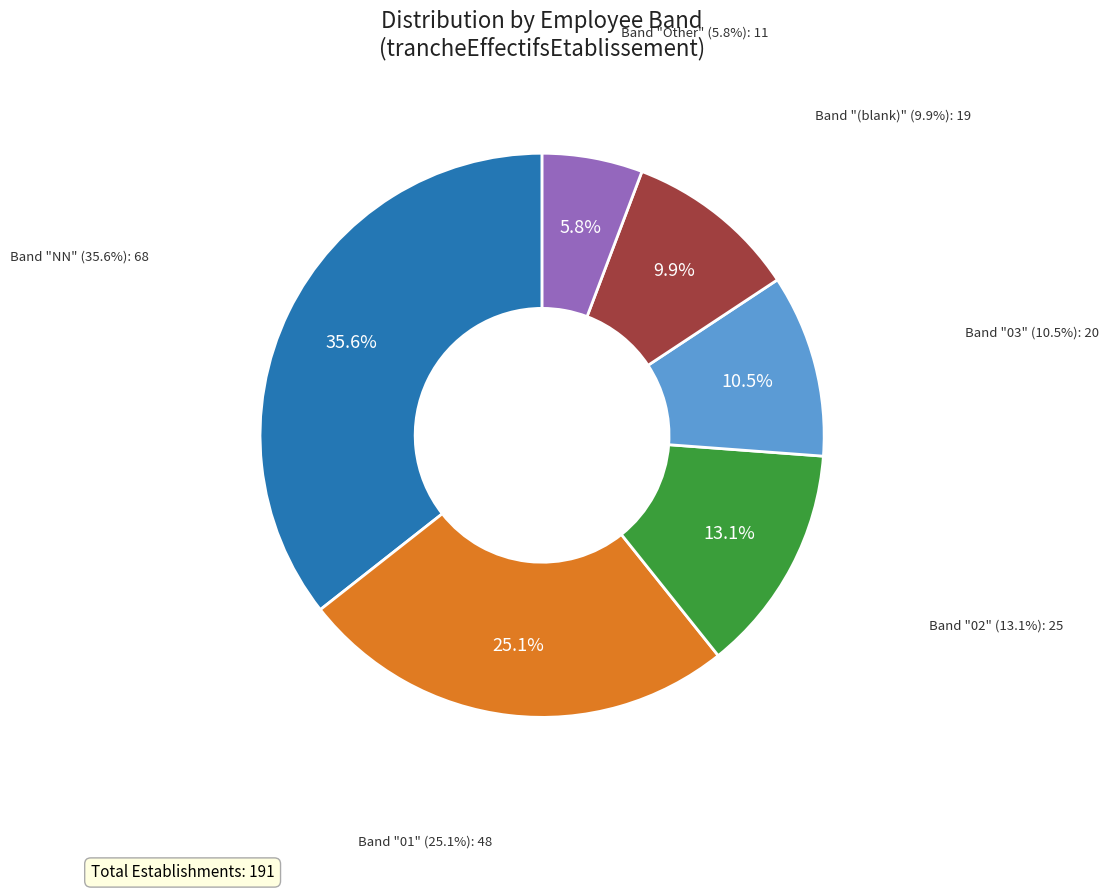

Is there a majority slice in this chart?

No